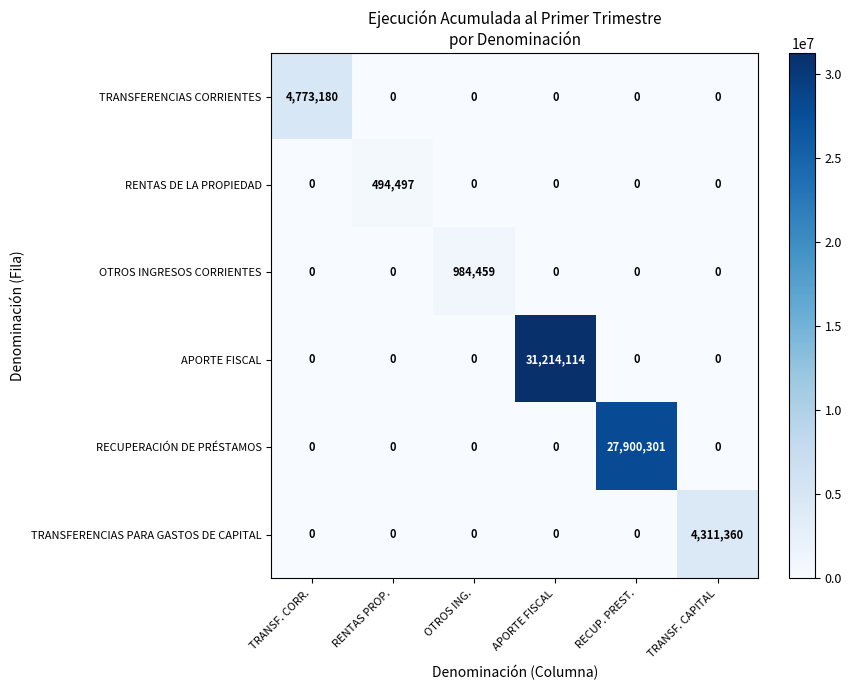

The value of OTROS INGRESOS CORRIENTES at OTROS ING. is 197053. True or false?

False